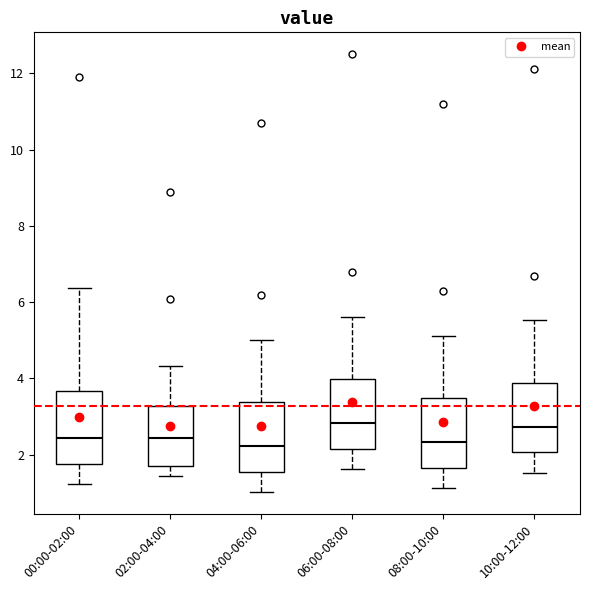

Reading left to right, transcribe this box plot: for each box, give where its median line is, the range the box spans, and where its two whiskers end, as read against the y-axis. The values are not printed on the chart, so give them approximately, as read against the axis.

00:00-02:00: median 2.4, box 1.8 to 3.6, whiskers 1.2 to 6.4
02:00-04:00: median 2.4, box 1.6 to 3.2, whiskers 1.4 to 4.4
04:00-06:00: median 2.2, box 1.6 to 3.4, whiskers 1.0 to 5.0
06:00-08:00: median 2.8, box 2.2 to 4.0, whiskers 1.6 to 5.6
08:00-10:00: median 2.4, box 1.6 to 3.4, whiskers 1.2 to 5.2
10:00-12:00: median 2.8, box 2.0 to 3.8, whiskers 1.6 to 5.6